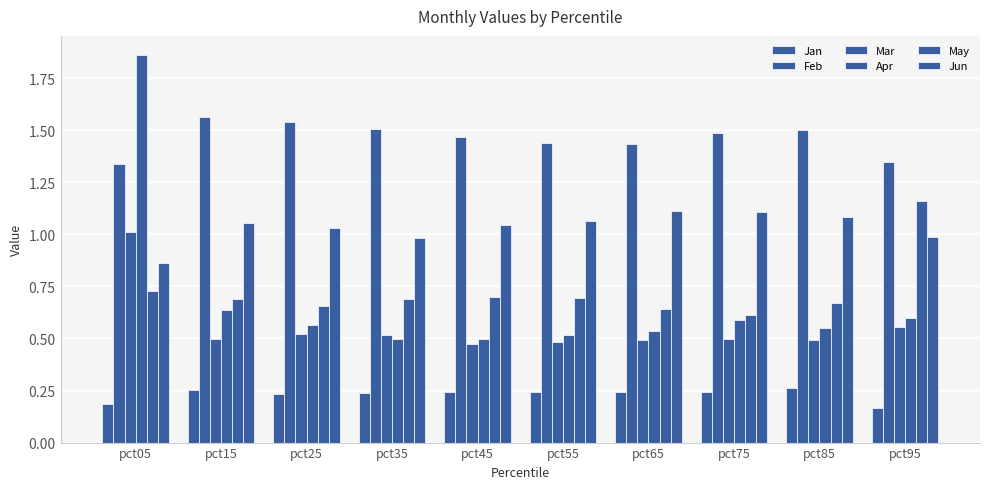

Does the chart contain stacked bars?

No